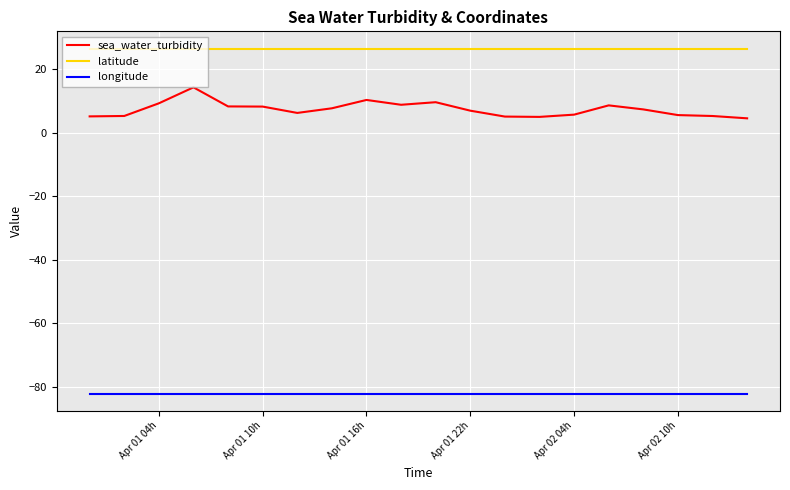

Which series has the largest range (max minus min)?

sea_water_turbidity